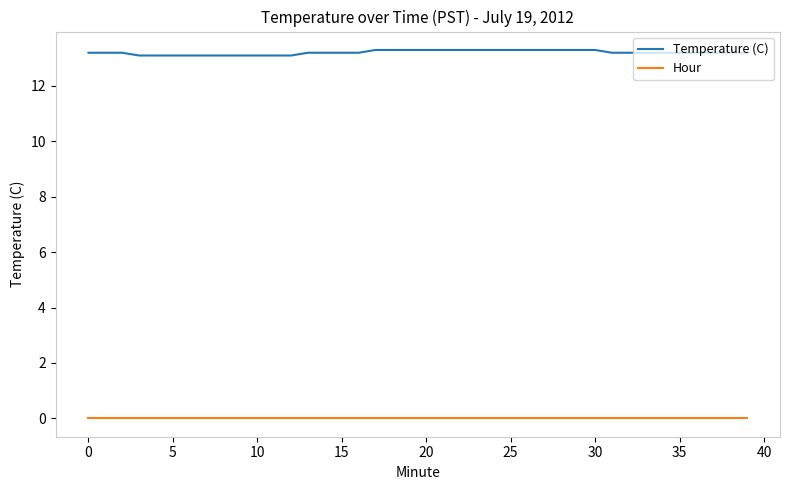

List the series in order of their peak value, highest first.

Temperature (C), Hour